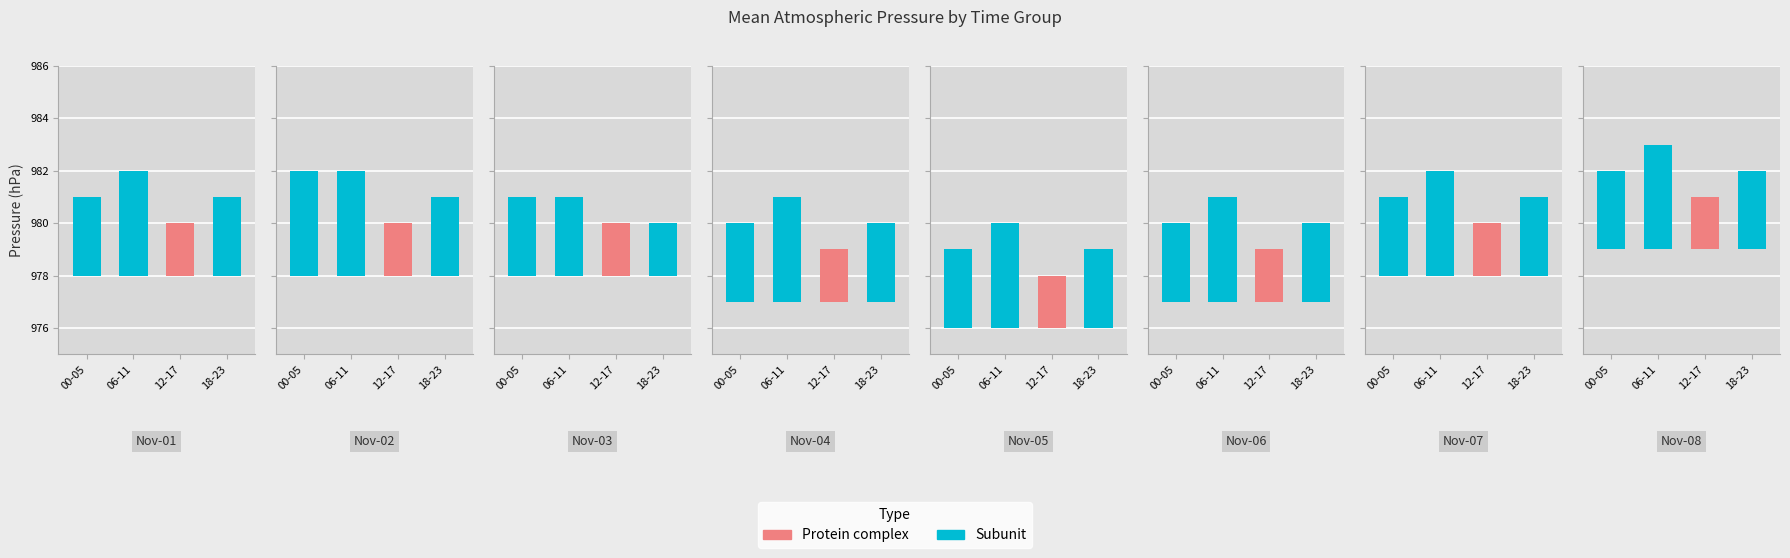

Which has a higher value, 03:00 or 19:00?

03:00